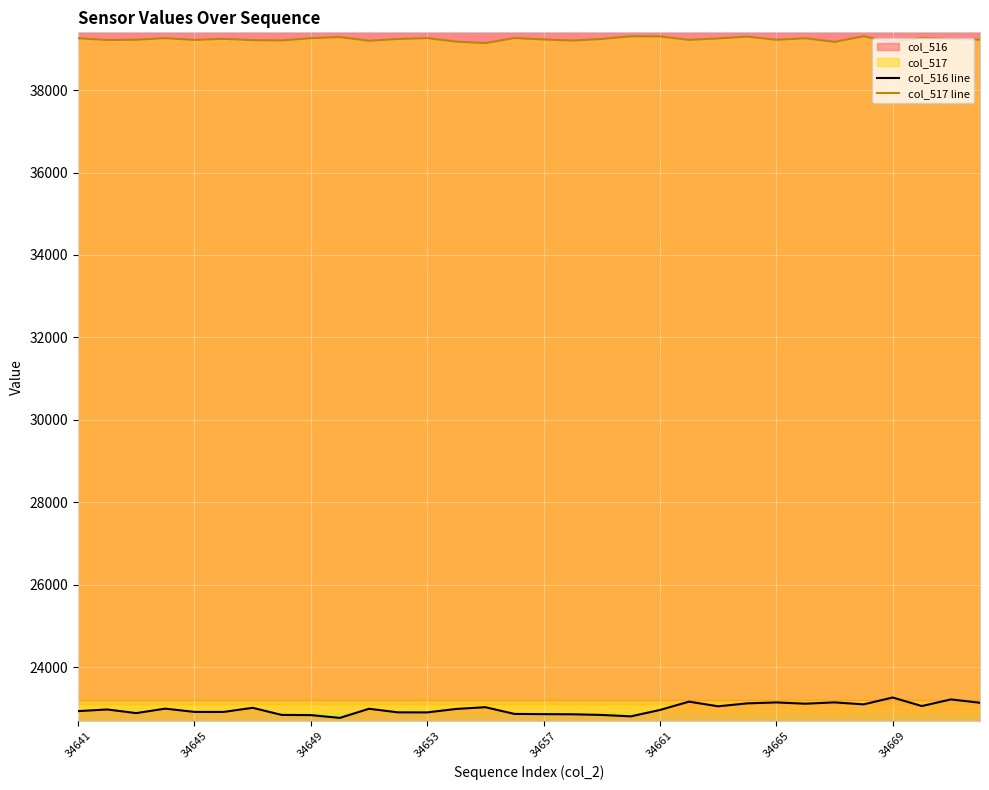

How many lines are shown in the chart?

2